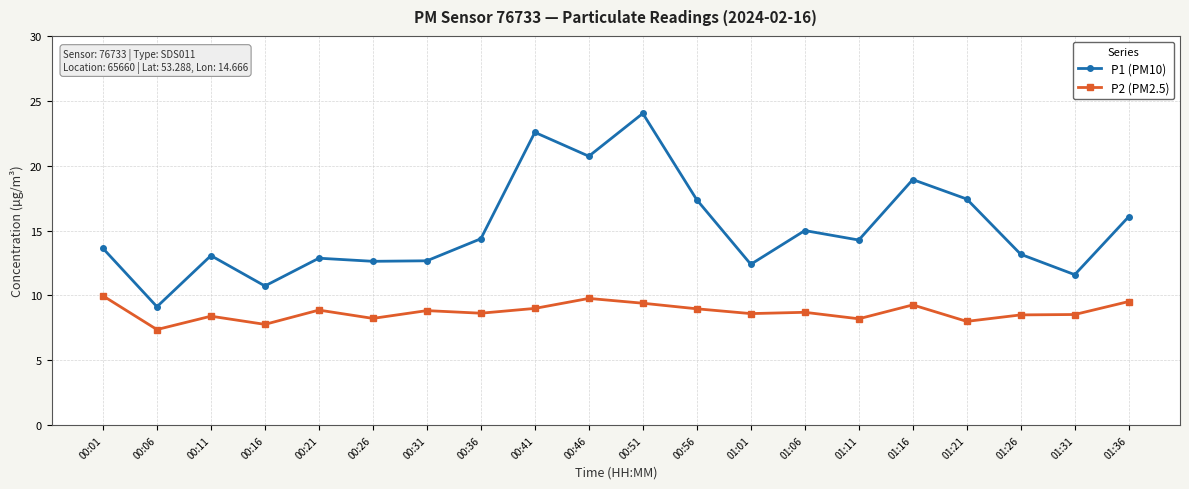

What is the total value across all series at 01:21?

25.4